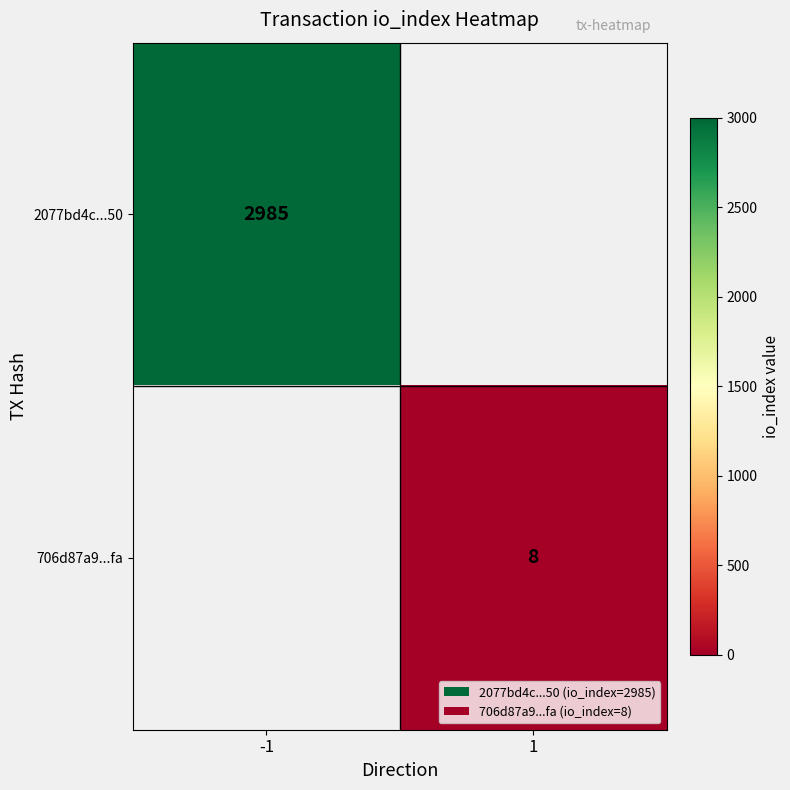

What is the greatest value displayed?

2985.0